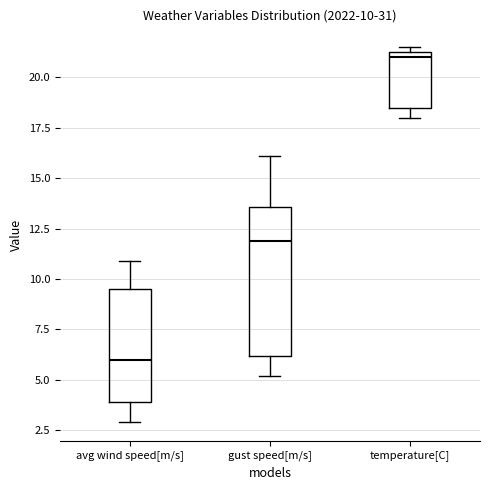

Which box has the highest median line?

temperature[C]